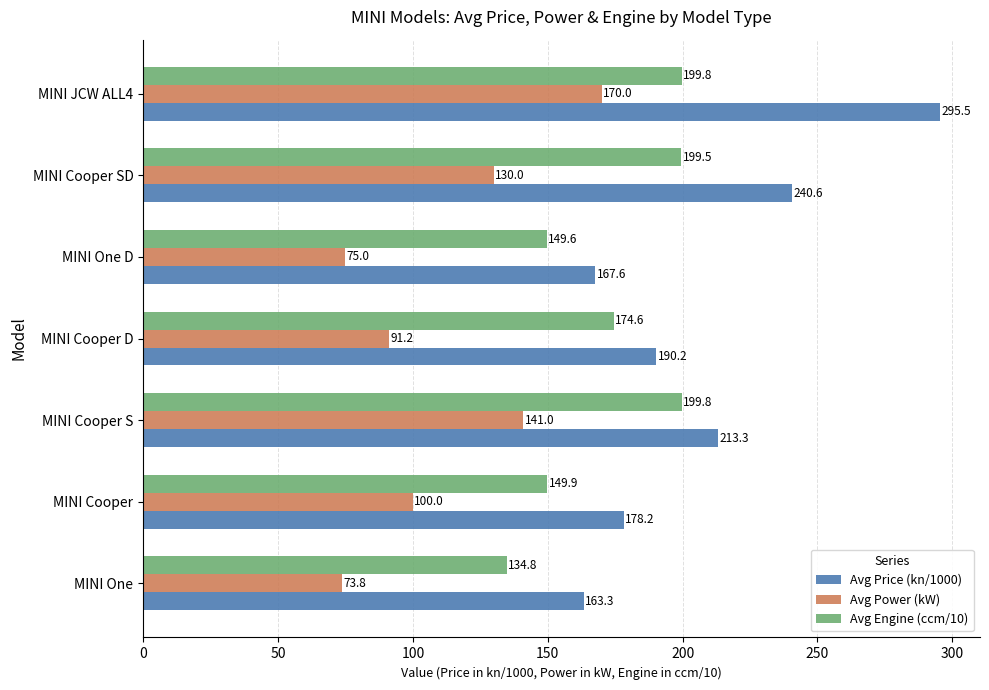

At how many categories does at least one series exceed 209?

3